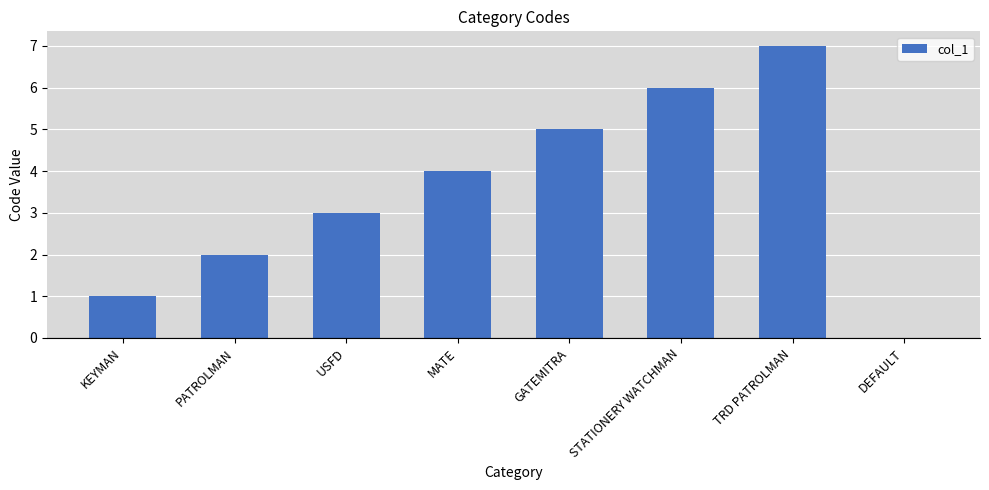

What is the maximum value shown in the chart?

7